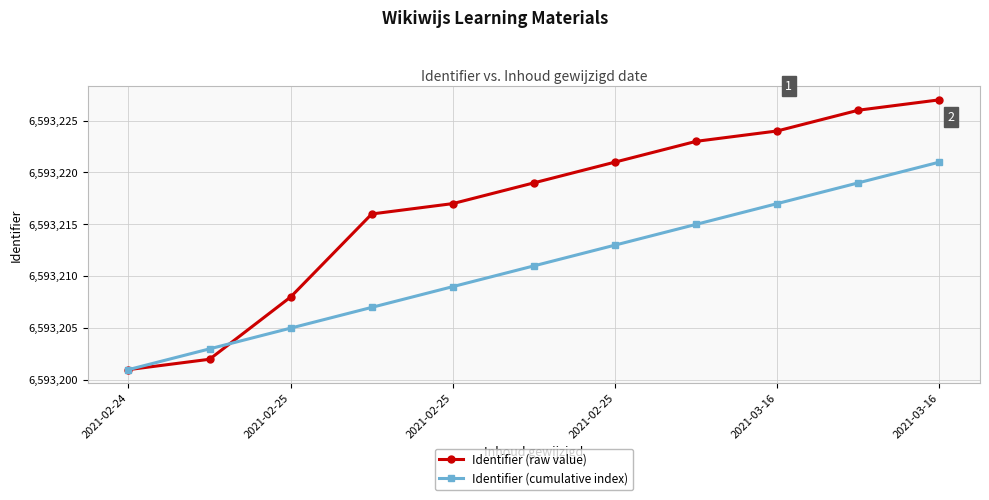

Rank the series by their maximum value, from highest to lowest.

Identifier (raw value), Identifier (cumulative index)